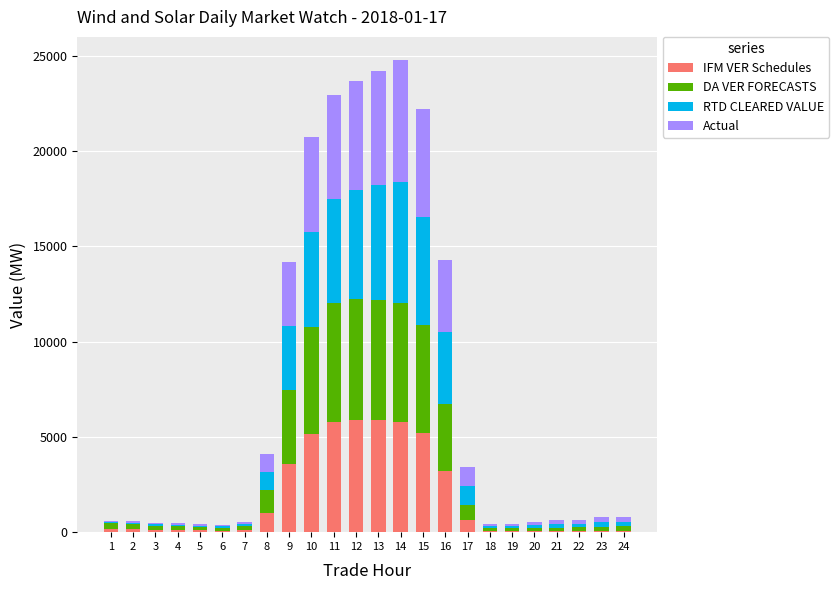

Which has a higher value, 5 or 13?

13